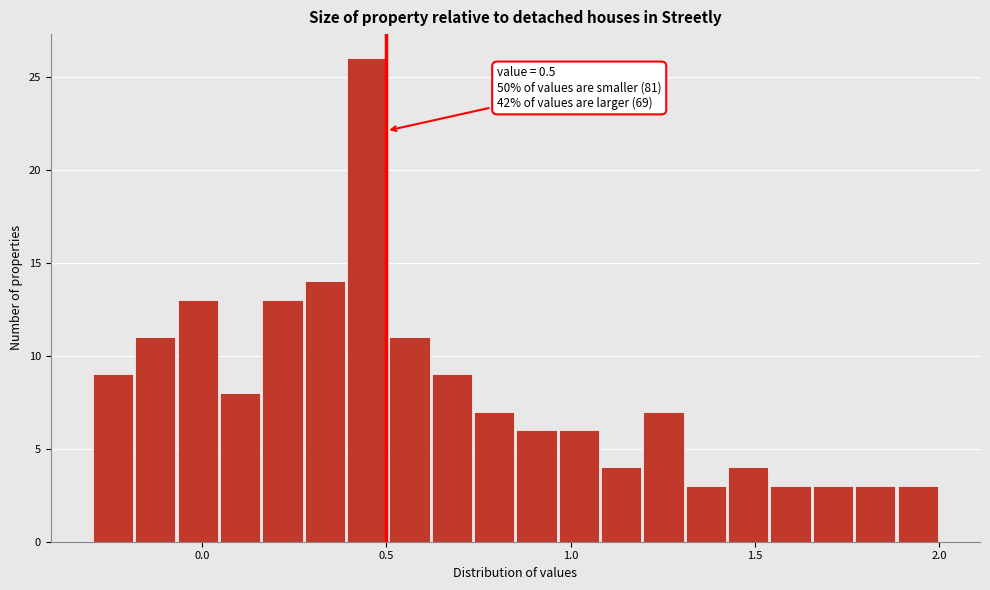

Around what value on the x-axis is the tallest bar? Give the approximate position of its centre, as read against the axis.

0.45